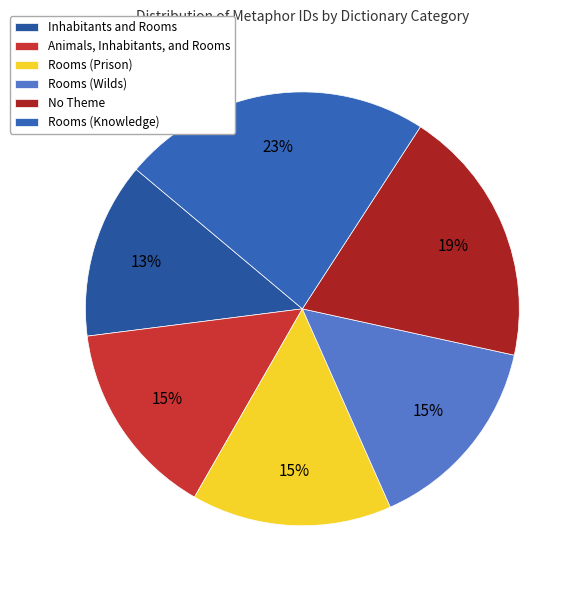

To the nearest percent, what is the difference between the Inhabitants and Rooms and Rooms (Prison) slice percentages?

2%